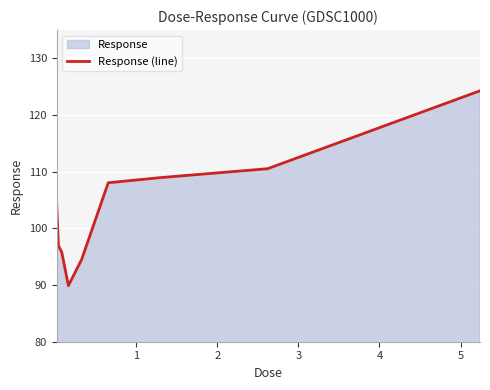

What is the average value?

103.7